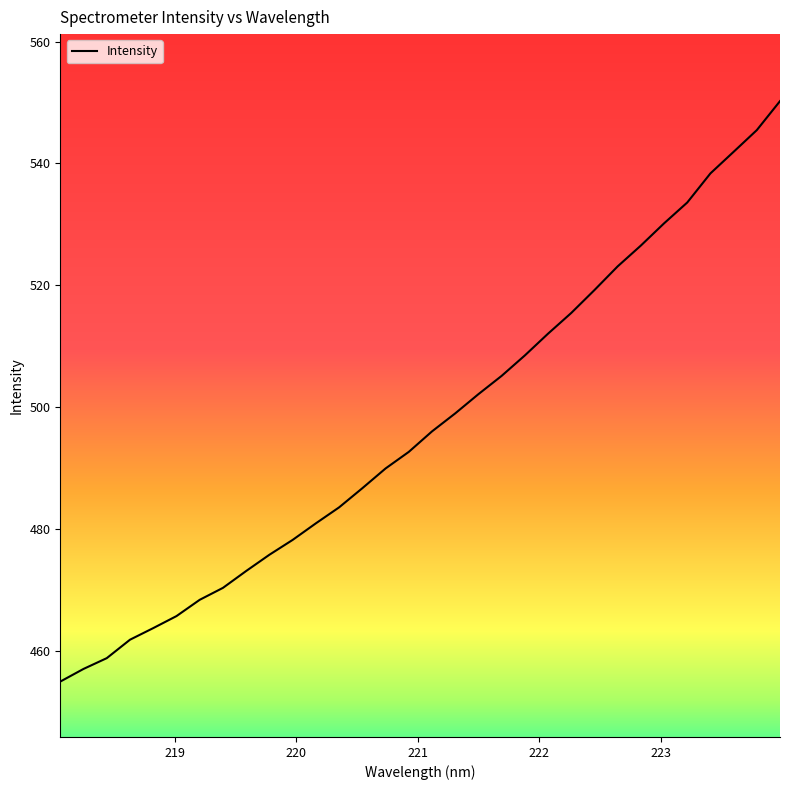

What is the difference between the maximum and minimum values?

95.3